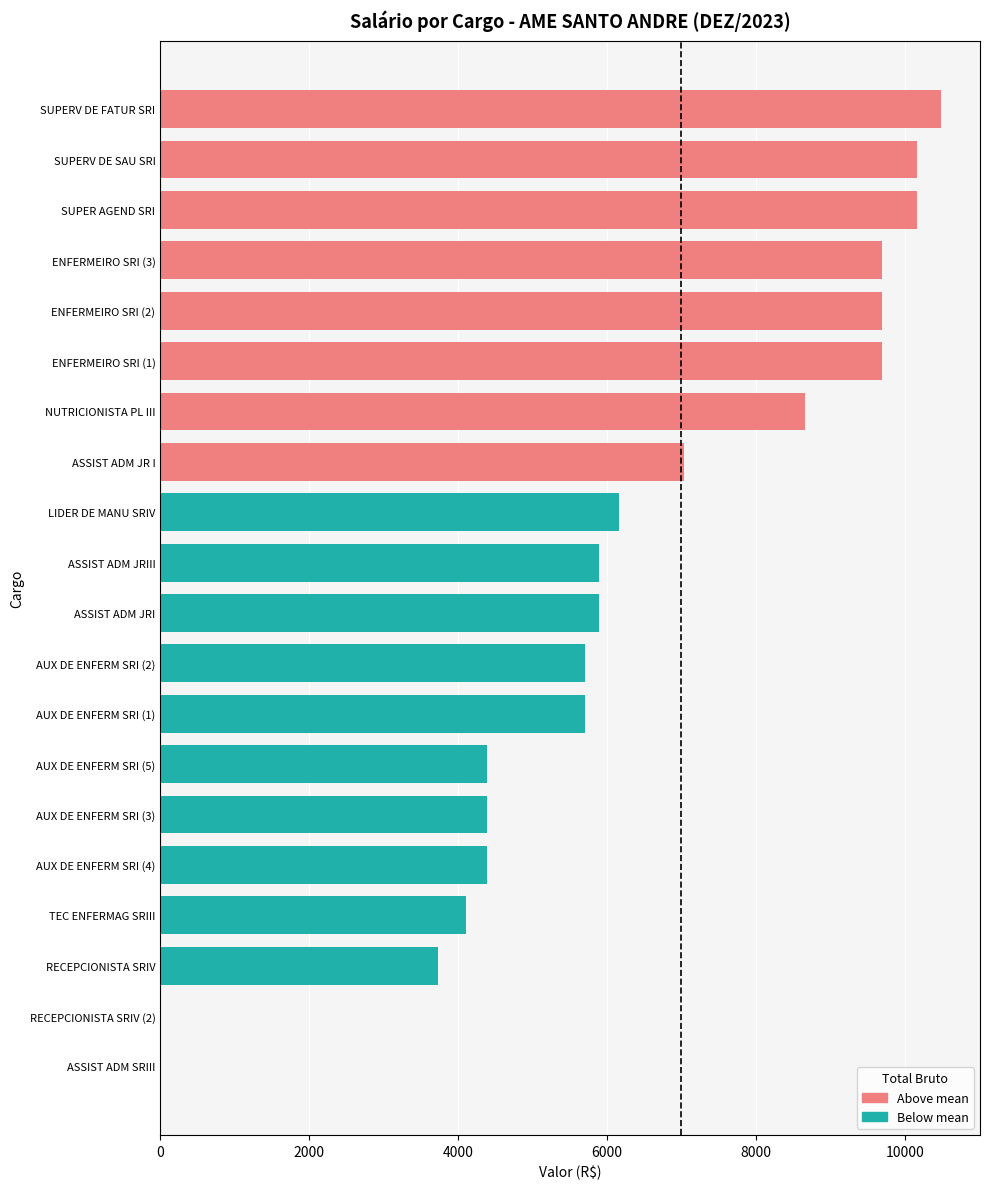

Are the bars horizontal?

Yes